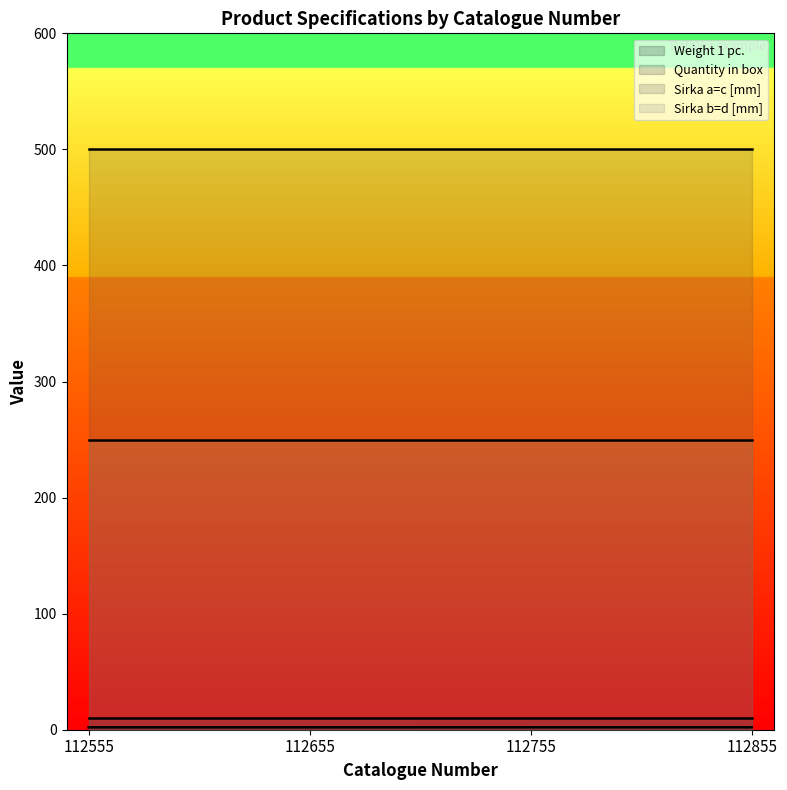

The Sirka b=d [mm] series shows 250.0 at 112555. True or false?

True